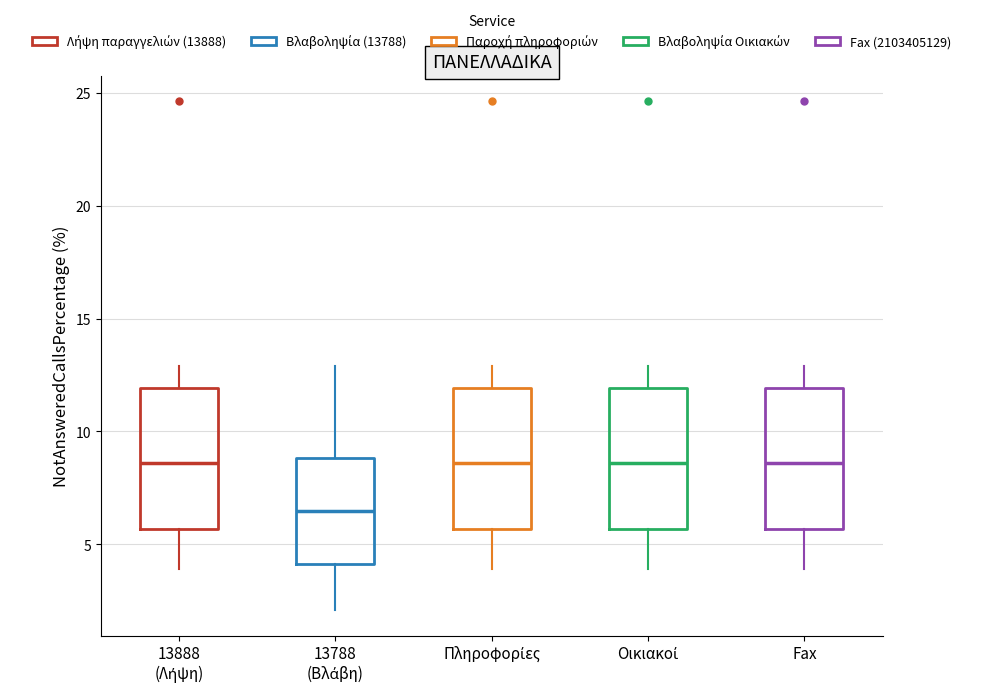

Reading left to right, read every box against the y-axis: the position of its median line, the range the box covers, and the ends of its whiskers. The values are not printed on the chart, so give them approximately, as read against the axis.

13888 (Λήψη): median 8.5, box 5.5 to 12.0, whiskers 4.0 to 13.0
13788 (Βλάβη): median 6.5, box 4.0 to 9.0, whiskers 2.0 to 13.0
Πληροφορίες: median 8.5, box 5.5 to 12.0, whiskers 4.0 to 13.0
Οικιακοί: median 8.5, box 5.5 to 12.0, whiskers 4.0 to 13.0
Fax: median 8.5, box 5.5 to 12.0, whiskers 4.0 to 13.0